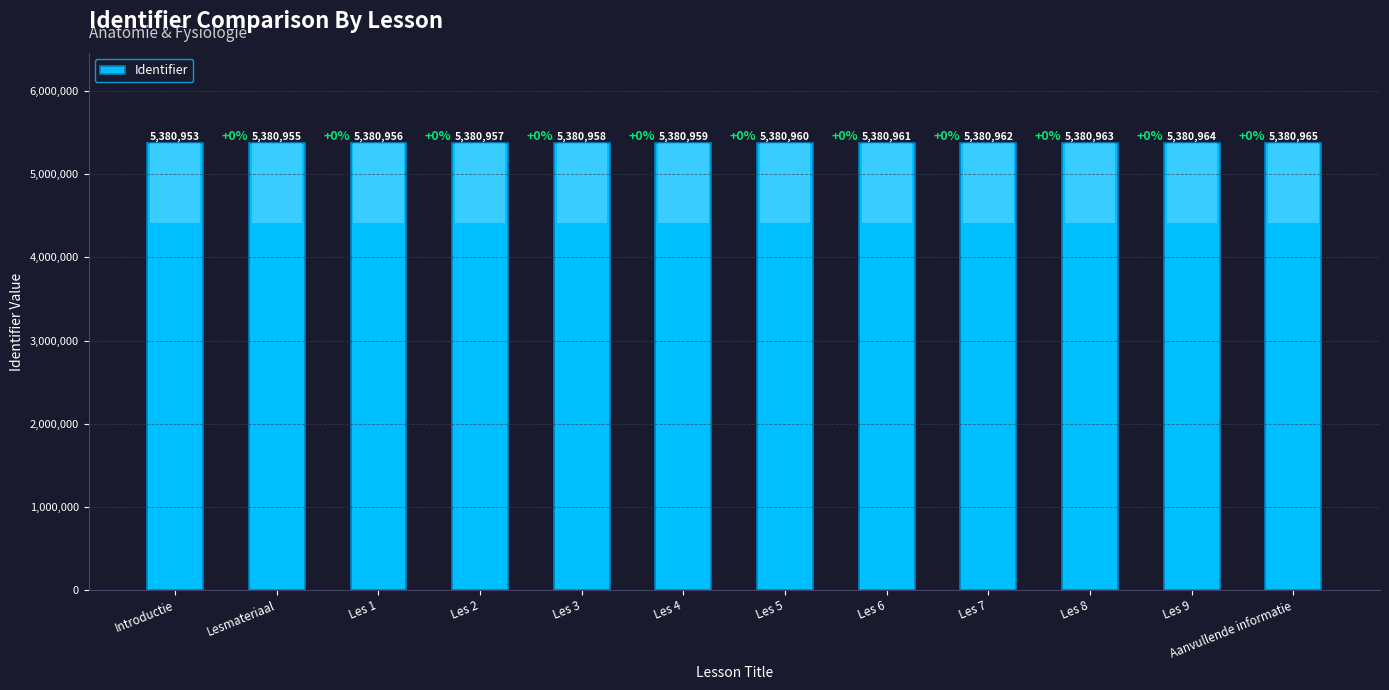

The value at Aanvullende informatie is 5380965. True or false?

True